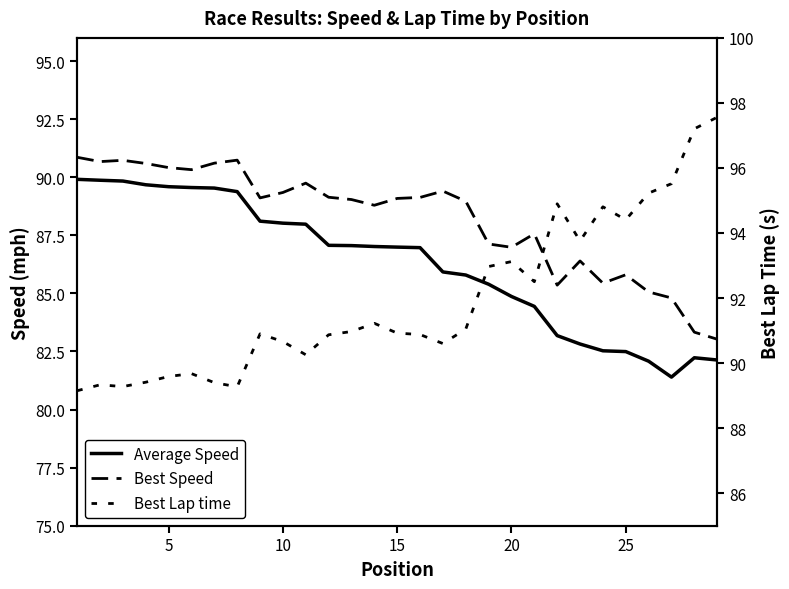

Reading right to left, what are all the values shown in this chart?

Average Speed: 82.1	82.2	81.4	82.1	82.5	82.5	82.8	83.2	84.4	84.9	85.4	85.8	85.9	87.0	87.0	87.0	87.1	87.1	88.0	88.0	88.1	89.4	89.5	89.6	89.6	89.7	89.8	89.9	89.9
Best Speed: 83.0	83.3	84.8	85.1	85.8	85.4	86.4	85.4	87.6	87.0	87.1	89.0	89.4	89.1	89.1	88.8	89.0	89.1	89.7	89.3	89.1	90.7	90.6	90.3	90.4	90.6	90.7	90.7	90.9
Best Lap time: 97.6	97.2	95.5	95.2	94.4	94.8	93.8	94.9	92.5	93.1	93.0	91.0	90.6	90.9	90.9	91.2	91.0	90.9	90.3	90.7	90.9	89.3	89.4	89.7	89.6	89.4	89.3	89.3	89.1